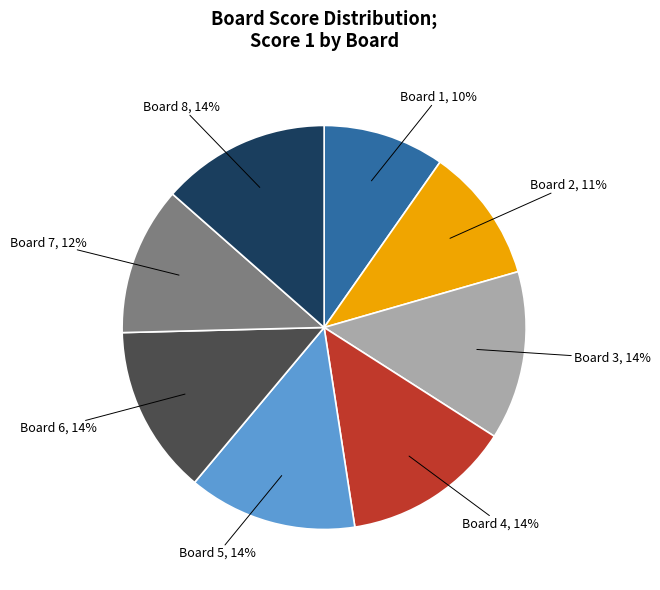

Is there any slice that represents more than half of the pie?

No